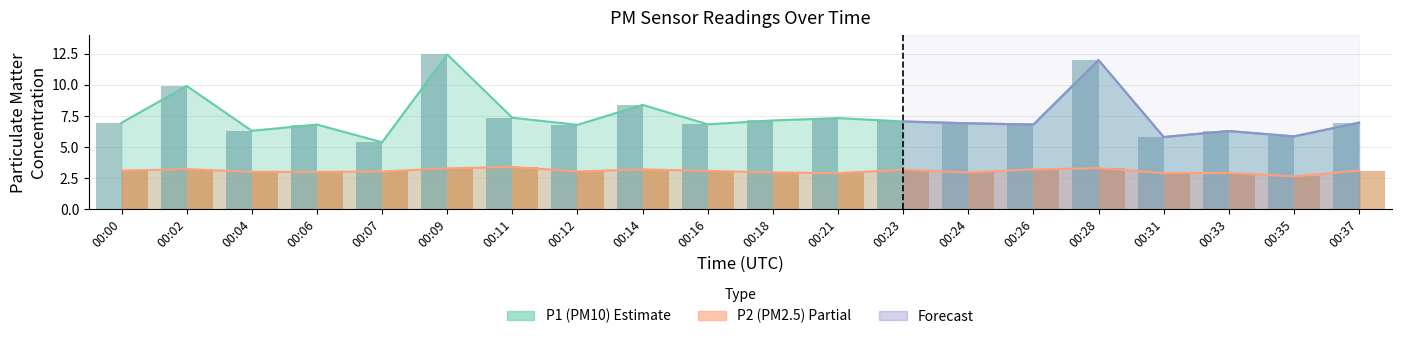

What value does the P1 series have at 00:04?

6.3